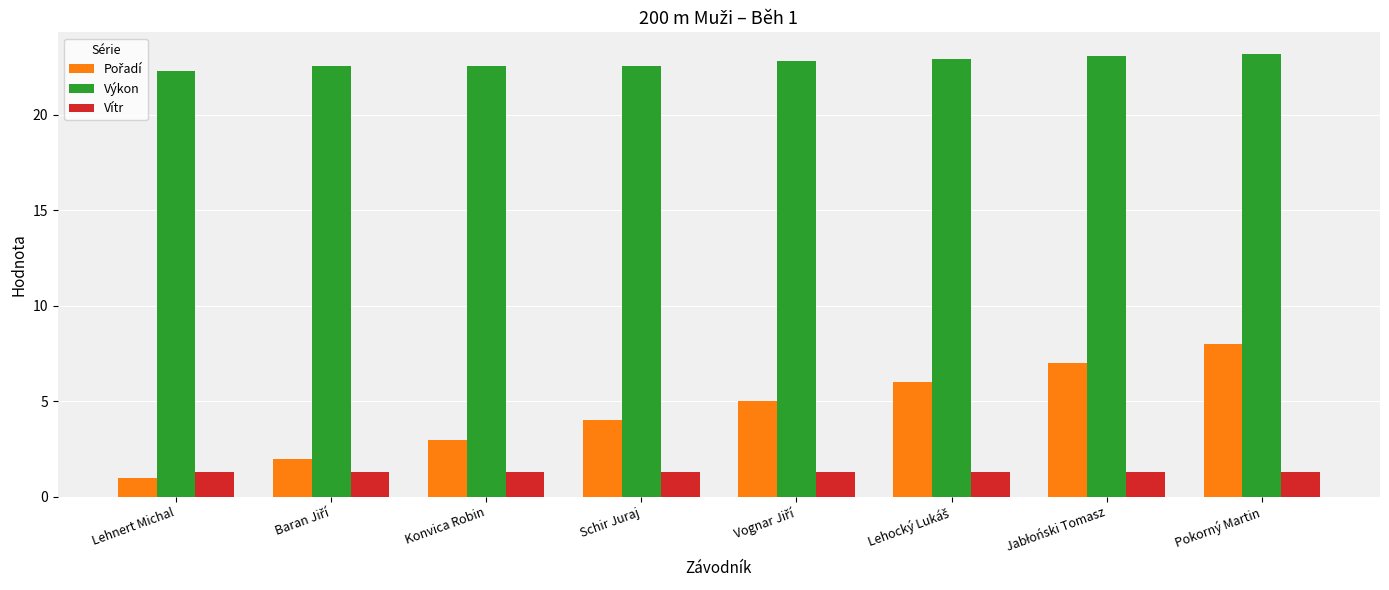

Does the chart contain any negative values?

No